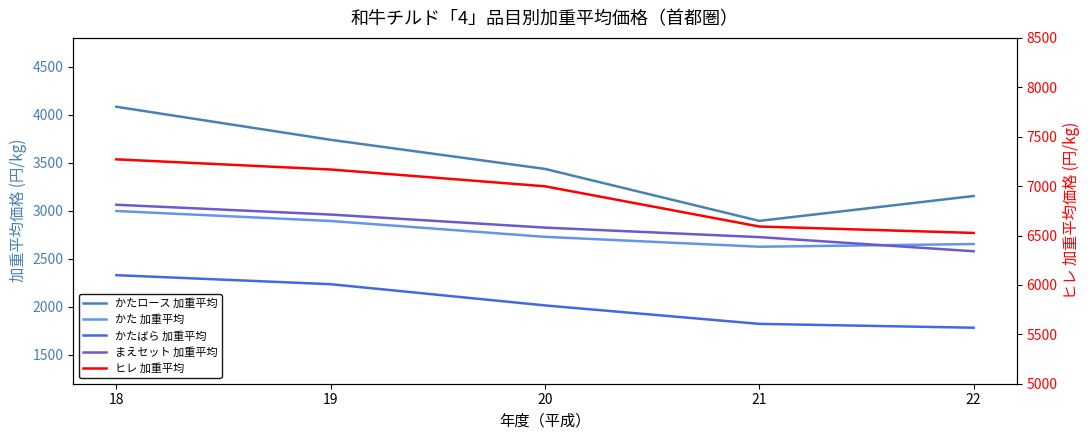

Reading right to left, transcribe all the data shown in this chart.

かたロース 加重平均: 22=3154	21=2895	20=3436	19=3739	18=4083
かた 加重平均: 22=2654	21=2626	20=2729	19=2894	18=2998
かたばら 加重平均: 22=1783	21=1823	20=2015	19=2236	18=2330
まえセット 加重平均: 22=2579	21=2726	20=2825	19=2961	18=3063
ヒレ 加重平均: 22=6526	21=6591	20=6998	19=7168	18=7271